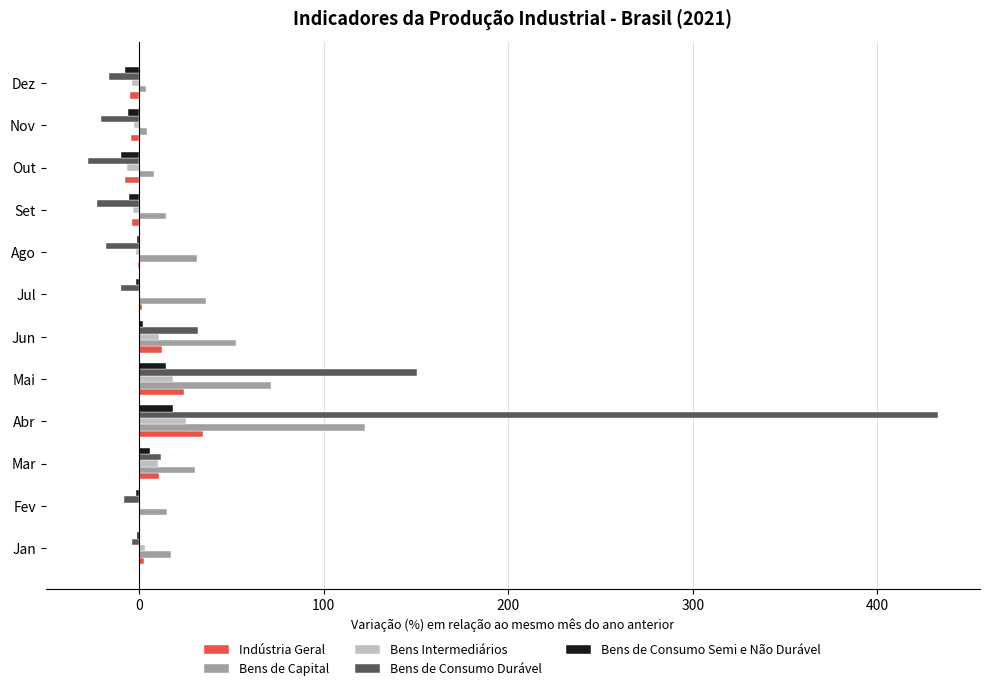

Is it true that Bens de Capital equals 52.7 at Jun?

True